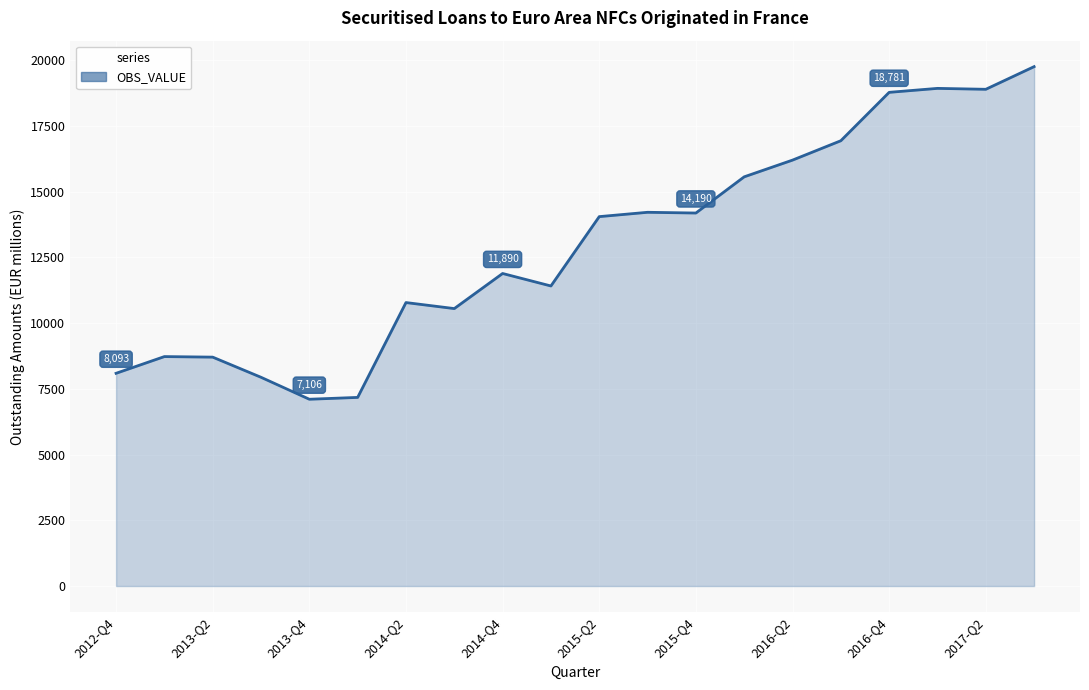

How many categories are shown in the chart?

20